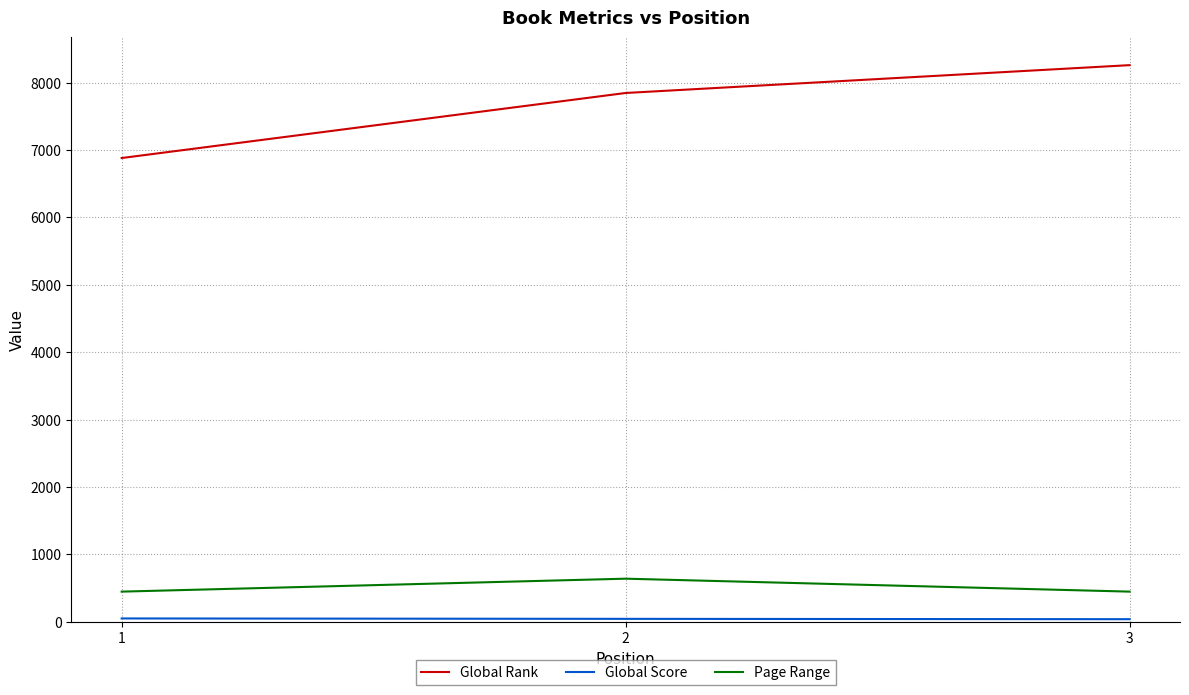

Which series changed the most between 1 and 2?

Global Rank